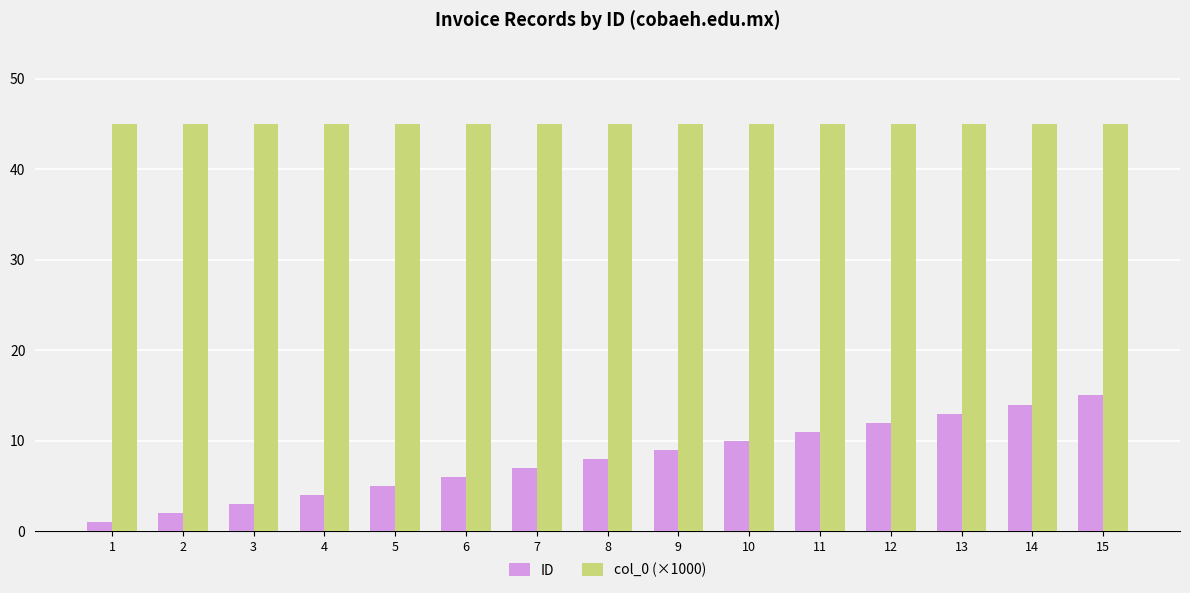

What is the value of the col_0 (×1000) bar at the 7th from the left?

45